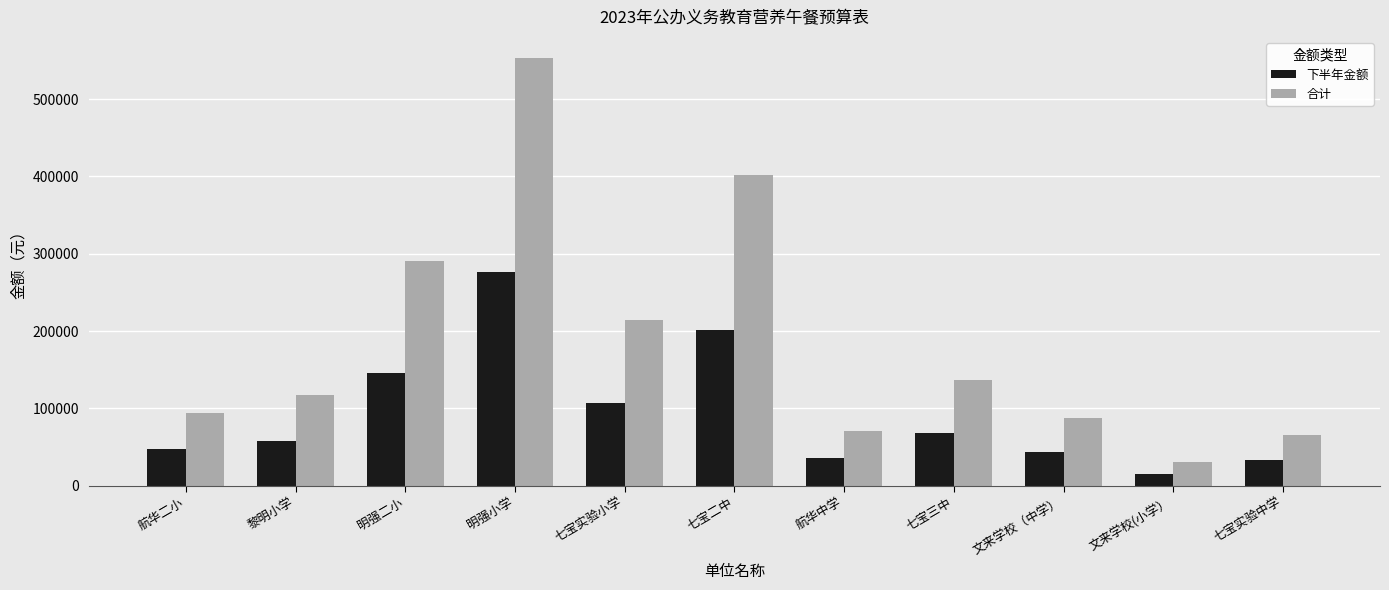

Rank the series at 航华二小 from lowest to highest value.

下半年金额, 合计